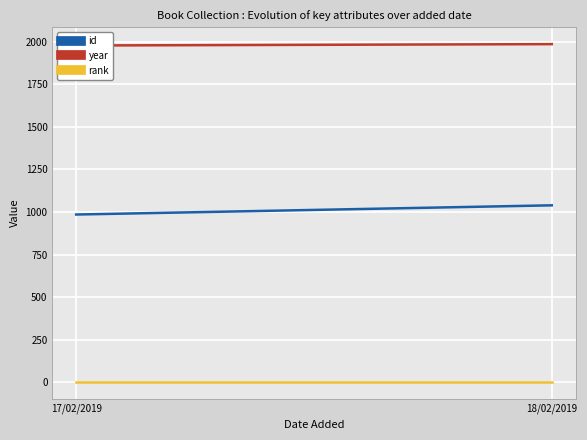

At which label does id reach its peak?

18/02/2019